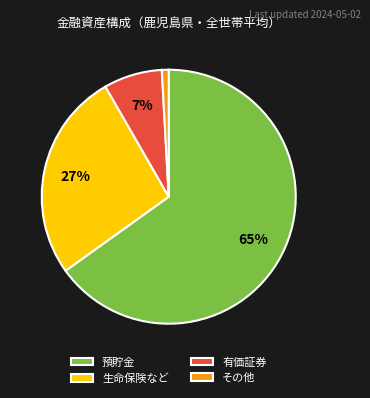

What percentage is the 有価証券 slice, to the nearest percent?

7%